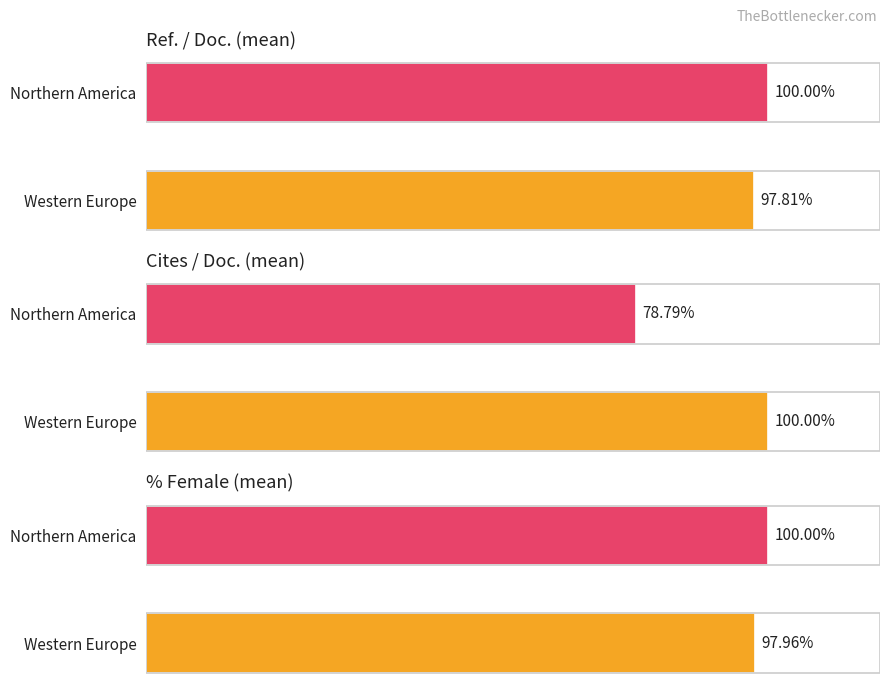

What is the label of the 1st bar from the right?

Western Europe